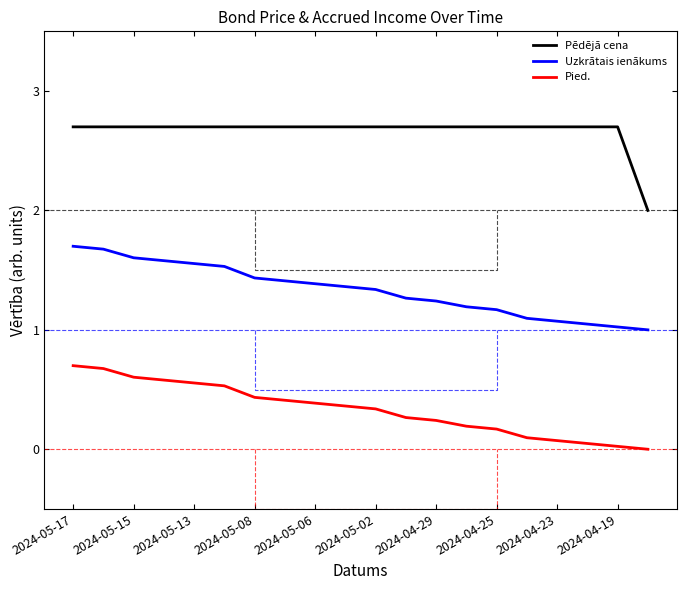

How many lines are shown in the chart?

3